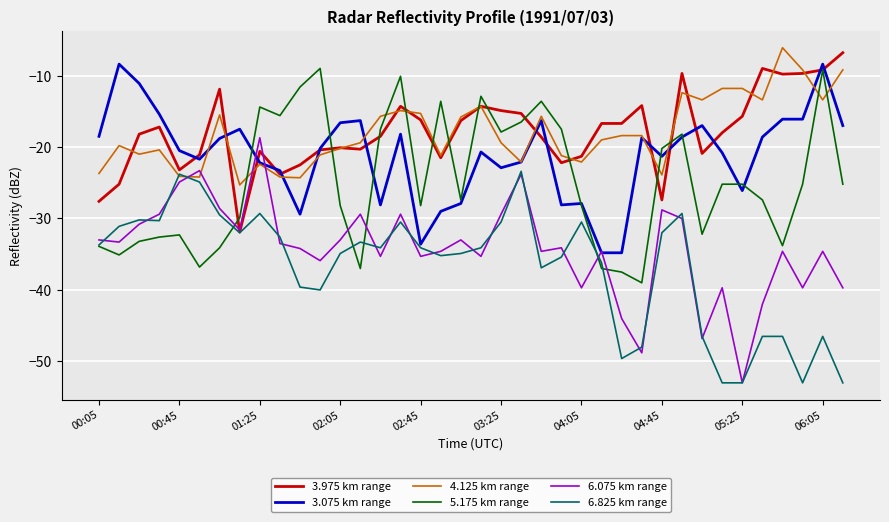

What is the maximum value for 5.175 km range?

-9.0